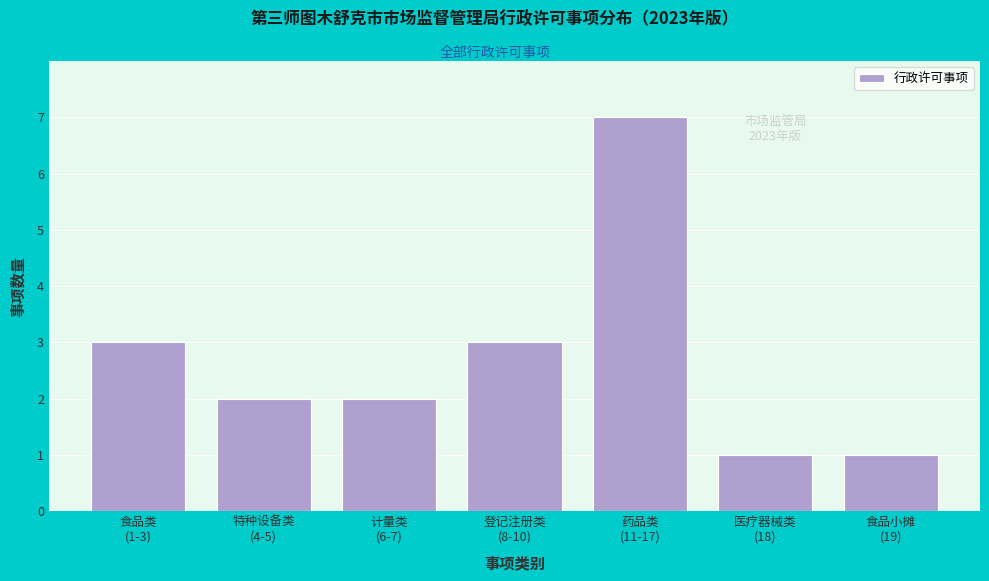

Reading left to right, list all the values displayed in this chart.

3	2	2	3	7	1	1